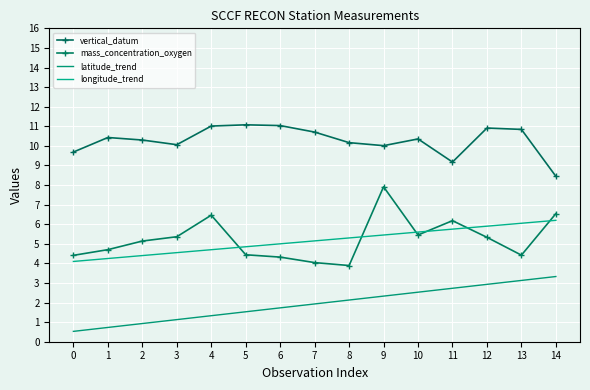

True or false: vertical_datum has a value of 8.4 at 14.

True